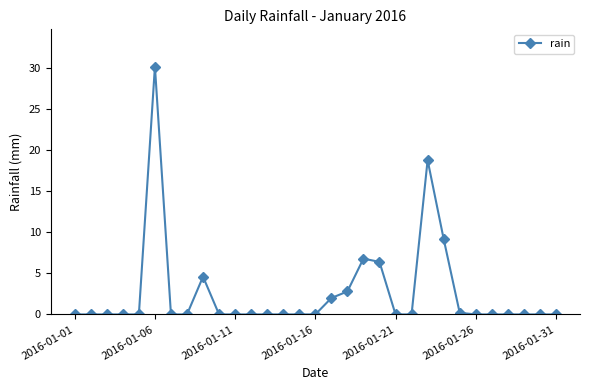

What is the difference between the maximum and minimum values?

30.2